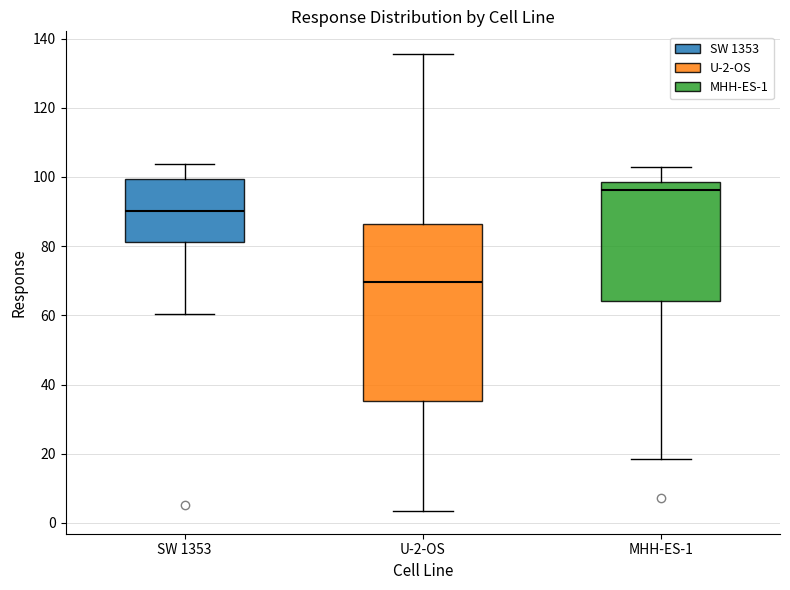

Reading left to right, transcribe this box plot: for each box, give where its median line is, the range the box spans, and where its two whiskers end, as read against the y-axis. The values are not printed on the chart, so give them approximately, as read against the axis.

SW 1353: median 90, box 82 to 100, whiskers 60 to 104
U-2-OS: median 70, box 36 to 86, whiskers 4 to 136
MHH-ES-1: median 96, box 64 to 98, whiskers 18 to 102